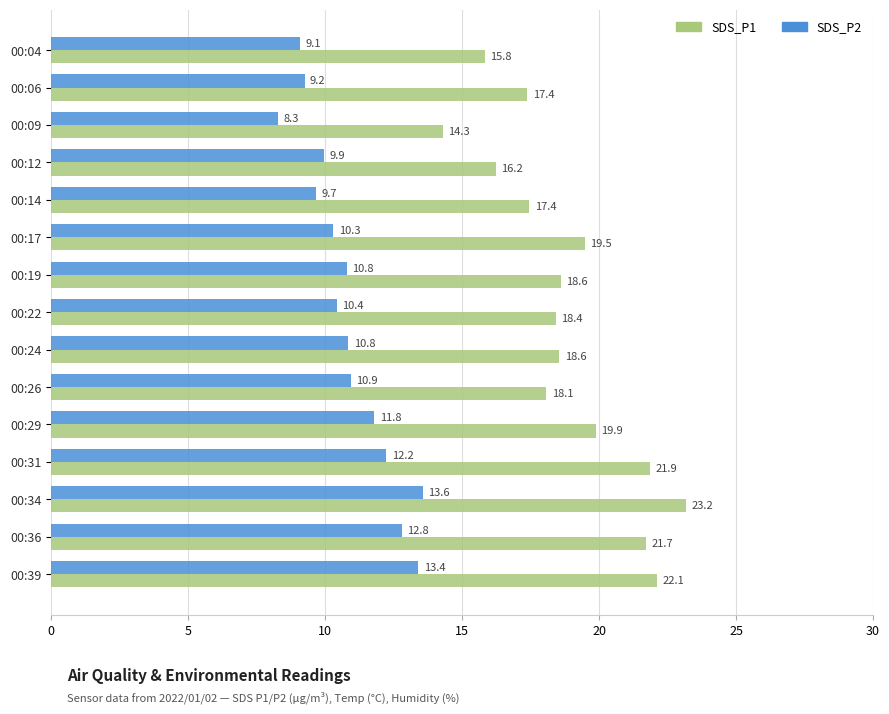

List the series in order of their overall mean, lowest first.

SDS_P2, SDS_P1